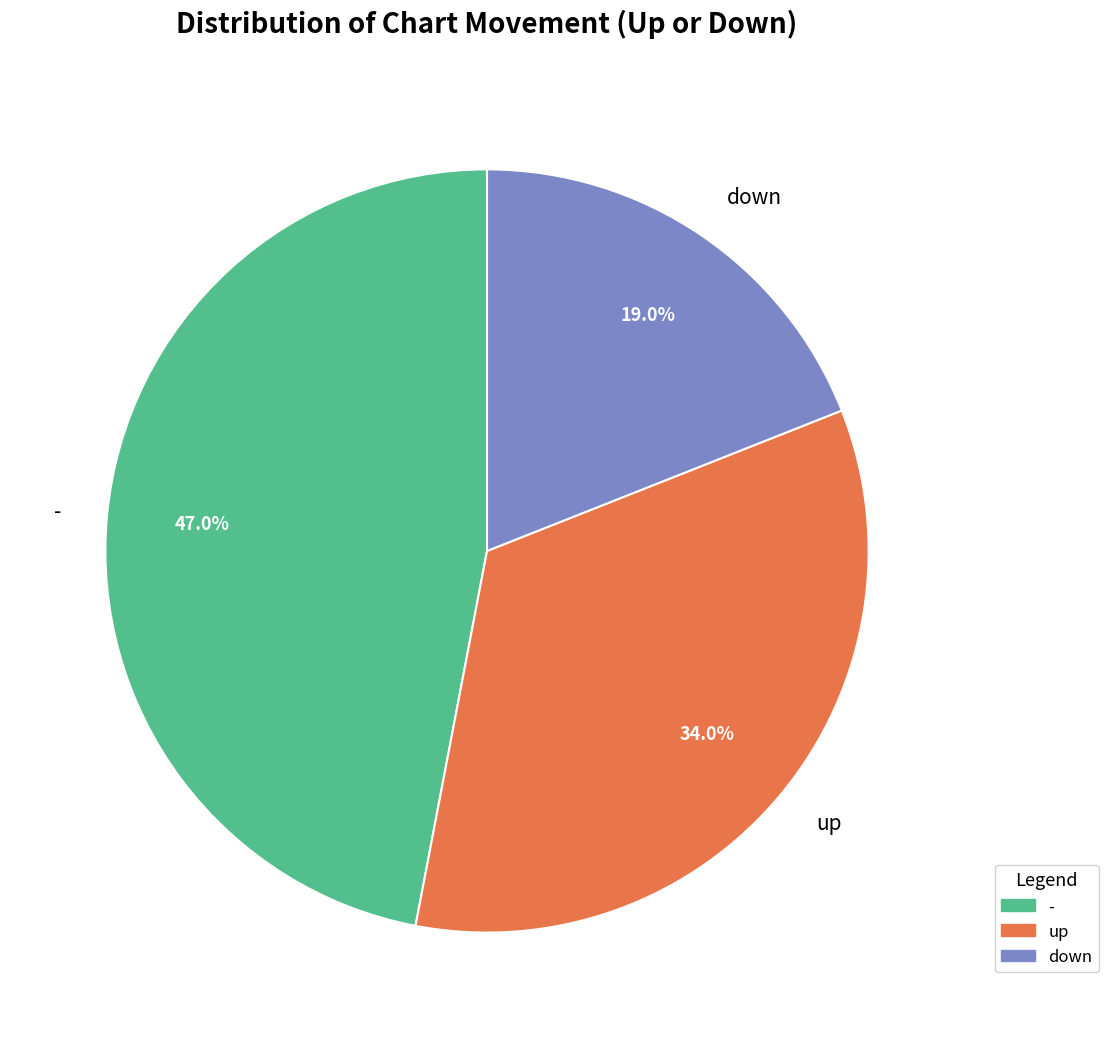

Which has a higher value, - or down?

-